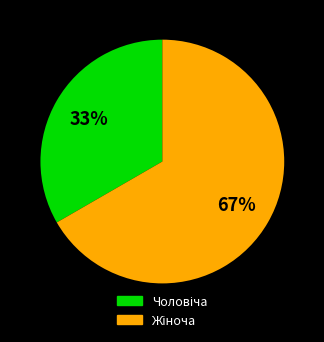

Does any single category account for the majority?

Yes